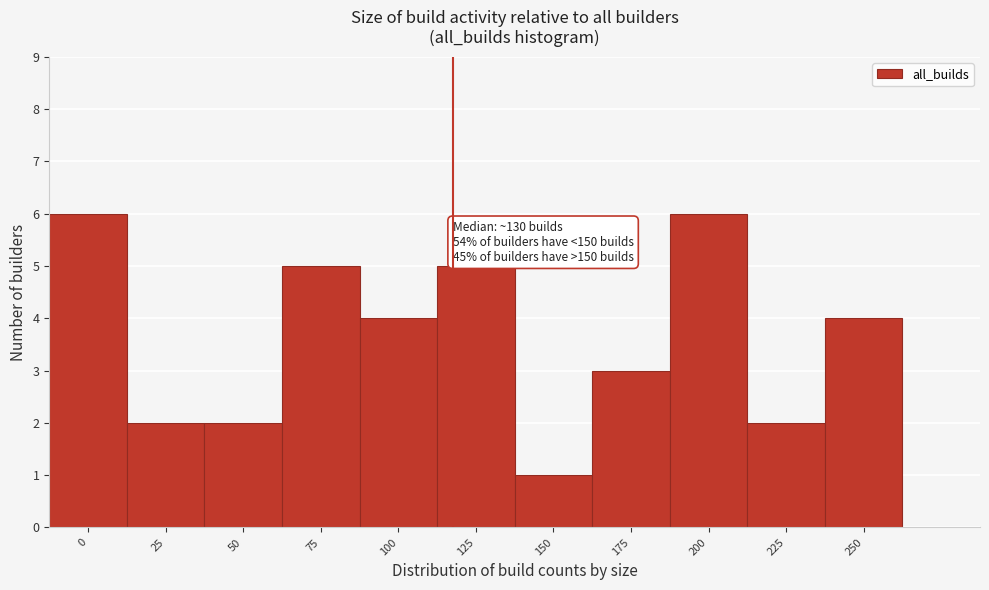

Reading left to right, extract all data points from this chart.

6	2	2	5	4	5	1	3	6	2	4